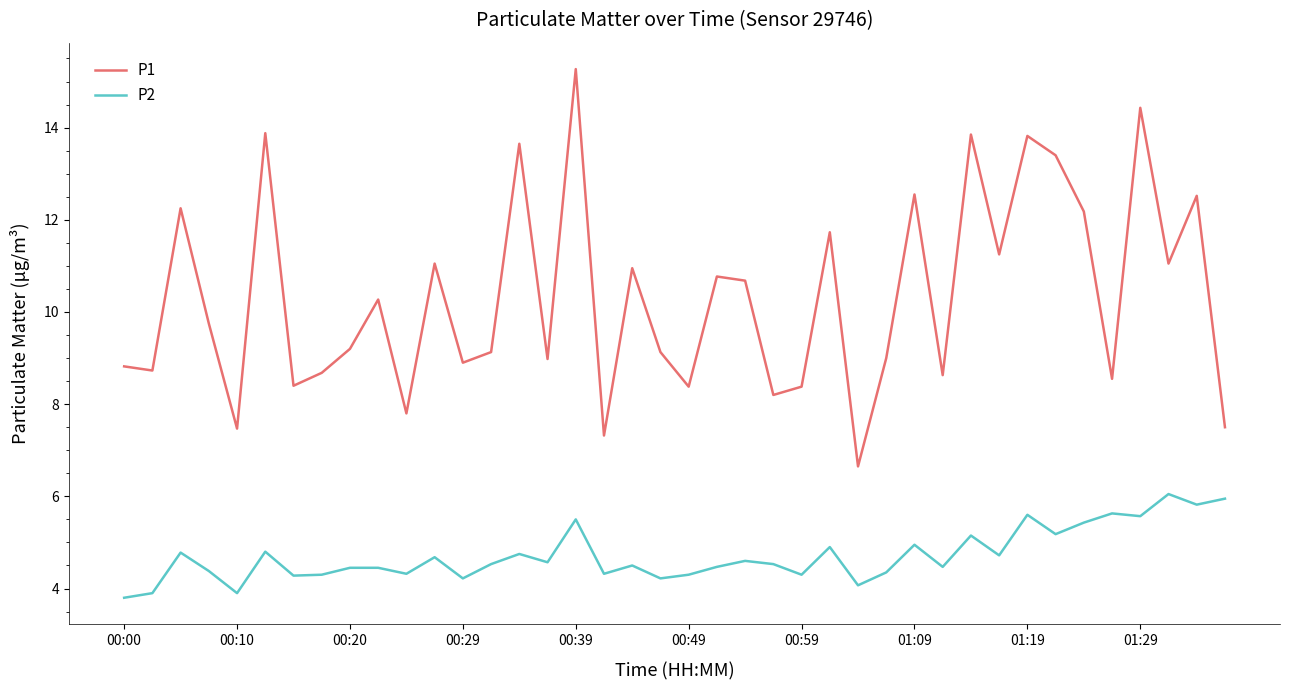

What is the minimum value for P1?

6.7